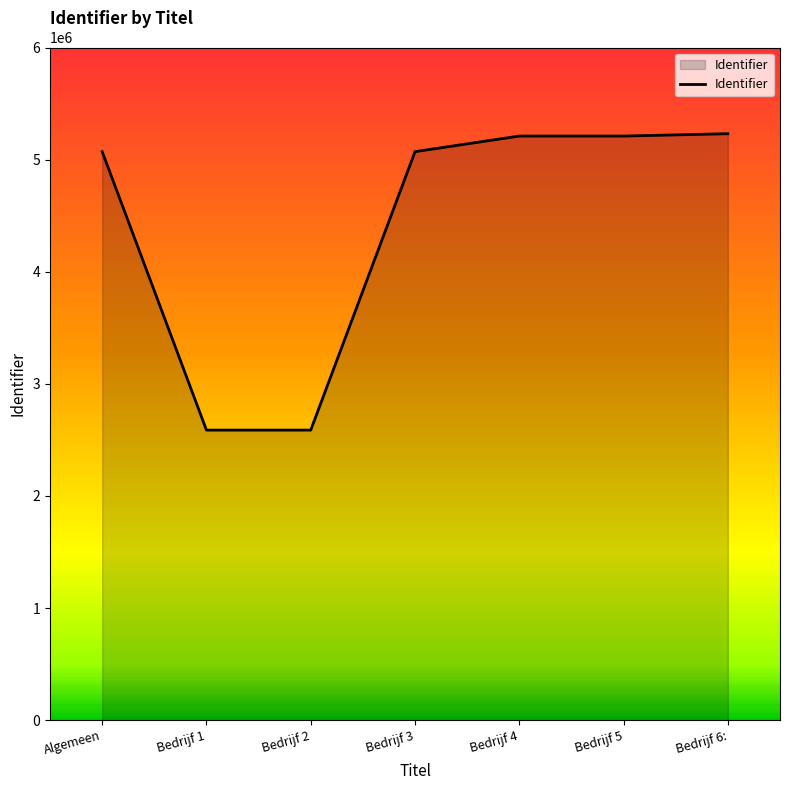

What is the smallest value displayed?

2587487